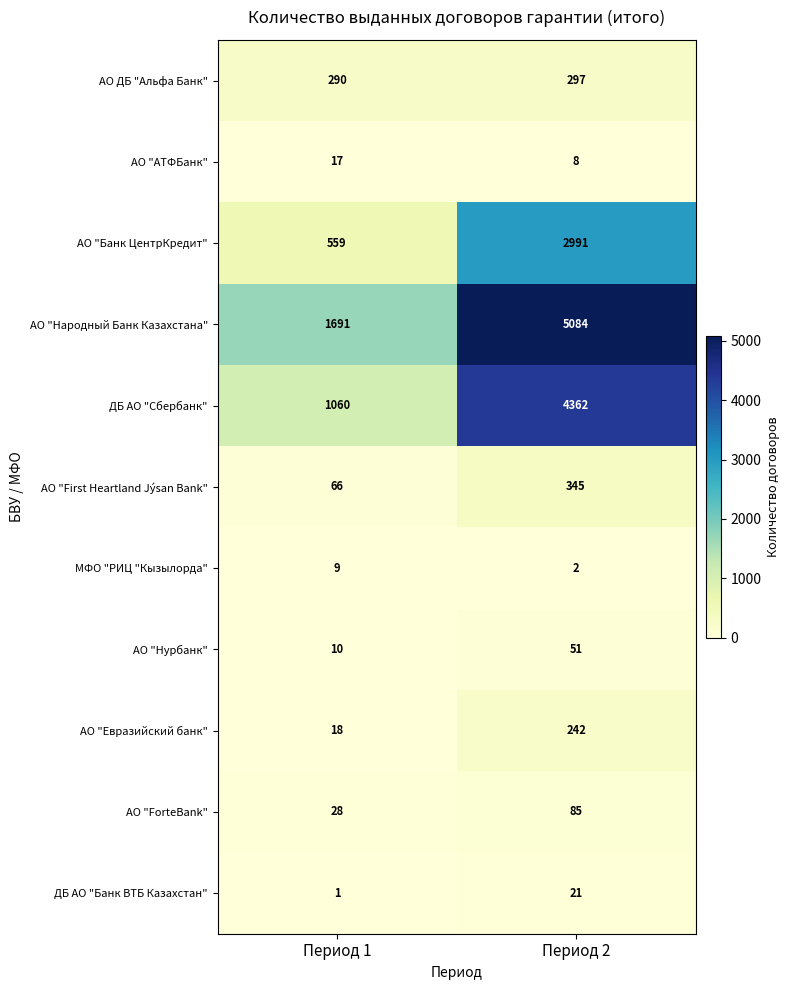

What is the difference between the АО "АТФБанк" values at Период 2 and Период 1?

9